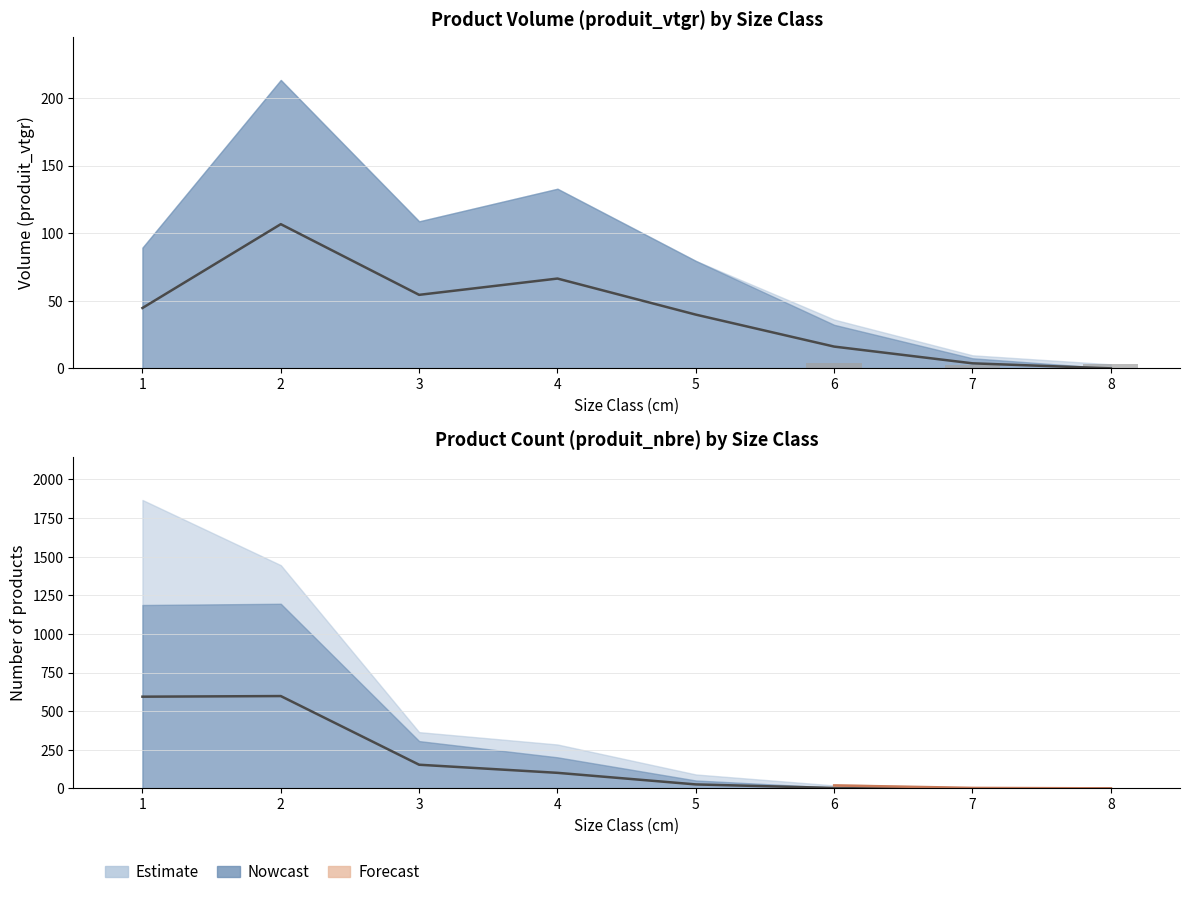

Reading left to right, what are all the values shown in this chart?

EPICEA_produit_vtgr: 44.6	106.6	54.4	66.4	39.7	16.1	3.7	0.0
DOUGLAS_BORDURE_produit_vtgr: 0.0	0.0	0.0	0.0	0.0	3.9	2.2	3.0
produit_nbre_EPICEA: 593.5	597.5	153.0	100.5	25.5	2.5	0.5	0.0